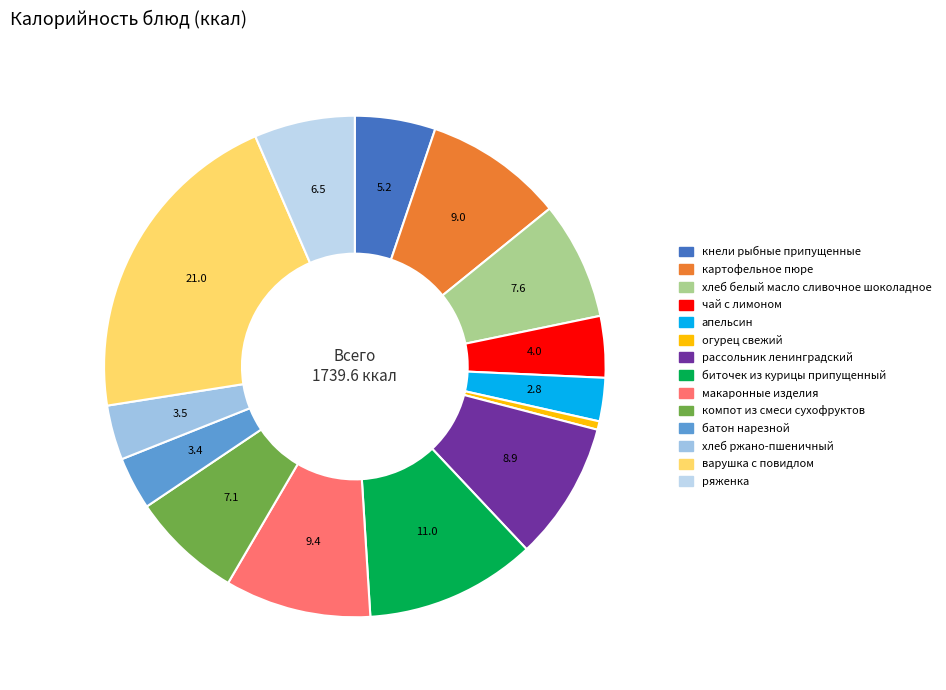

What percentage is the батон нарезной slice, to the nearest percent?

3%